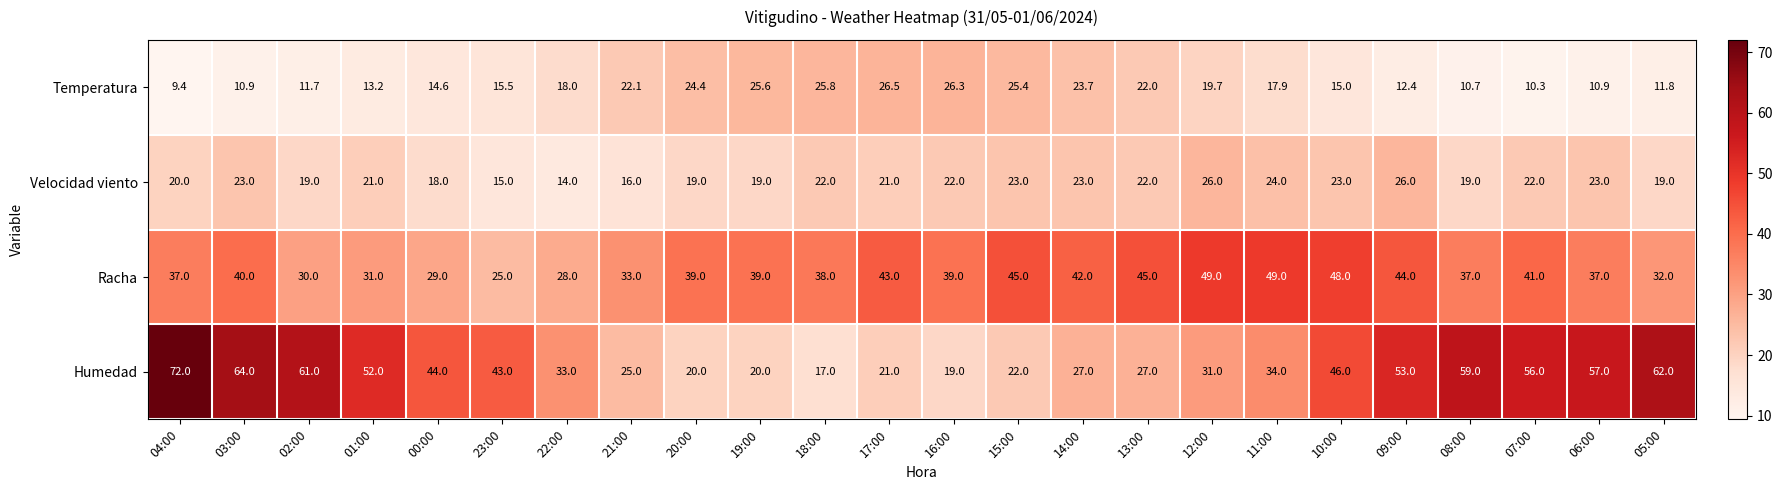

List the series in order of their peak value, lowest first.

Velocidad viento, Temperatura, Racha, Humedad